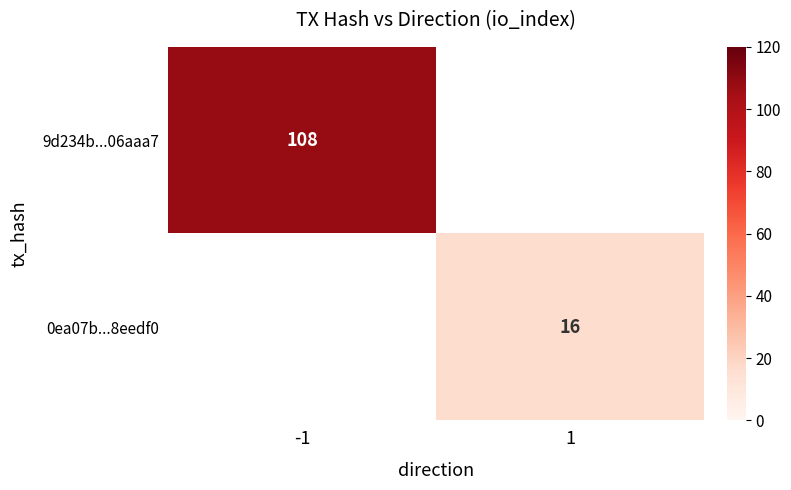

How many data points does each series have?

2